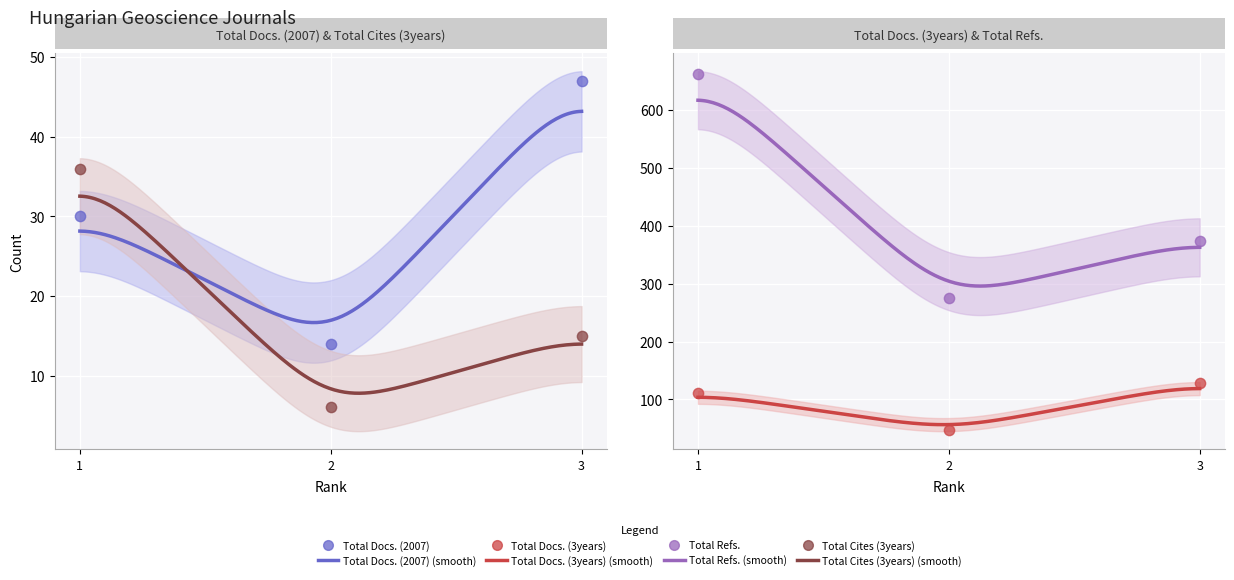

Is the value of Total Refs. at 1 greater than the value of Total Cites (3years) at 2?

Yes